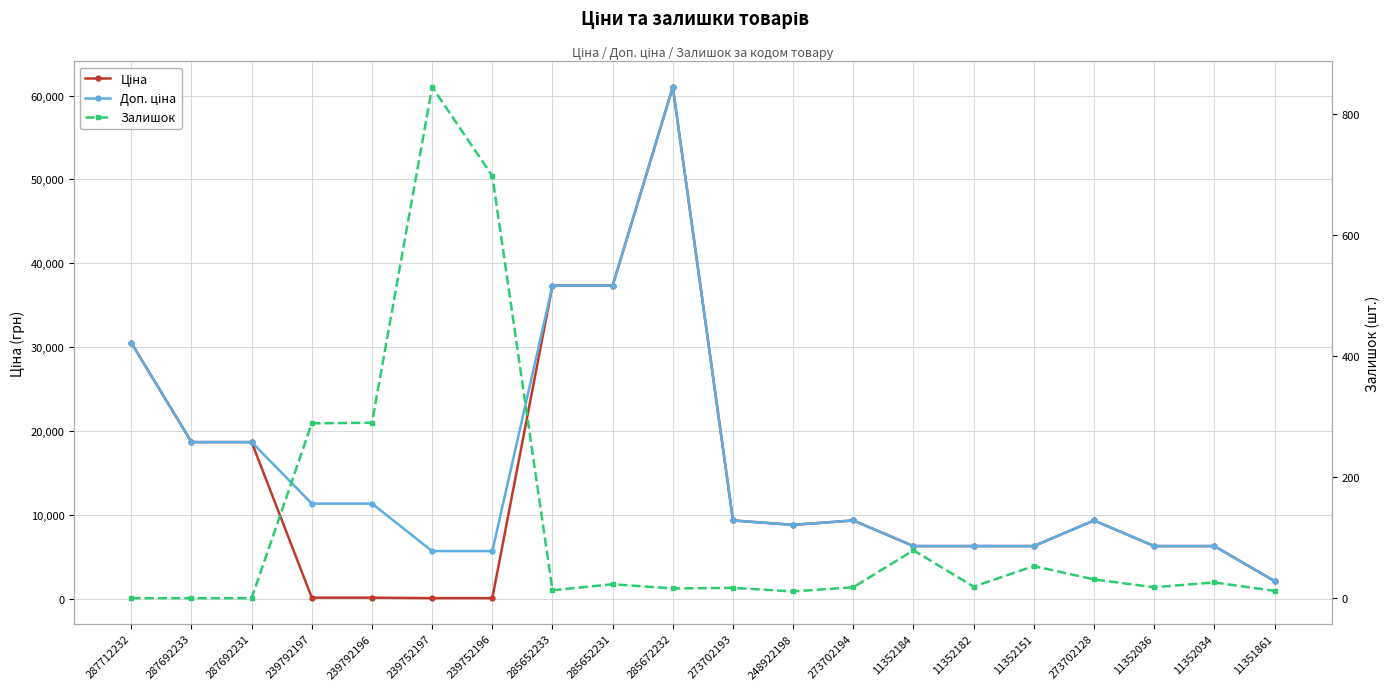

Where is the first local maximum for Доп. ціна?

285672232